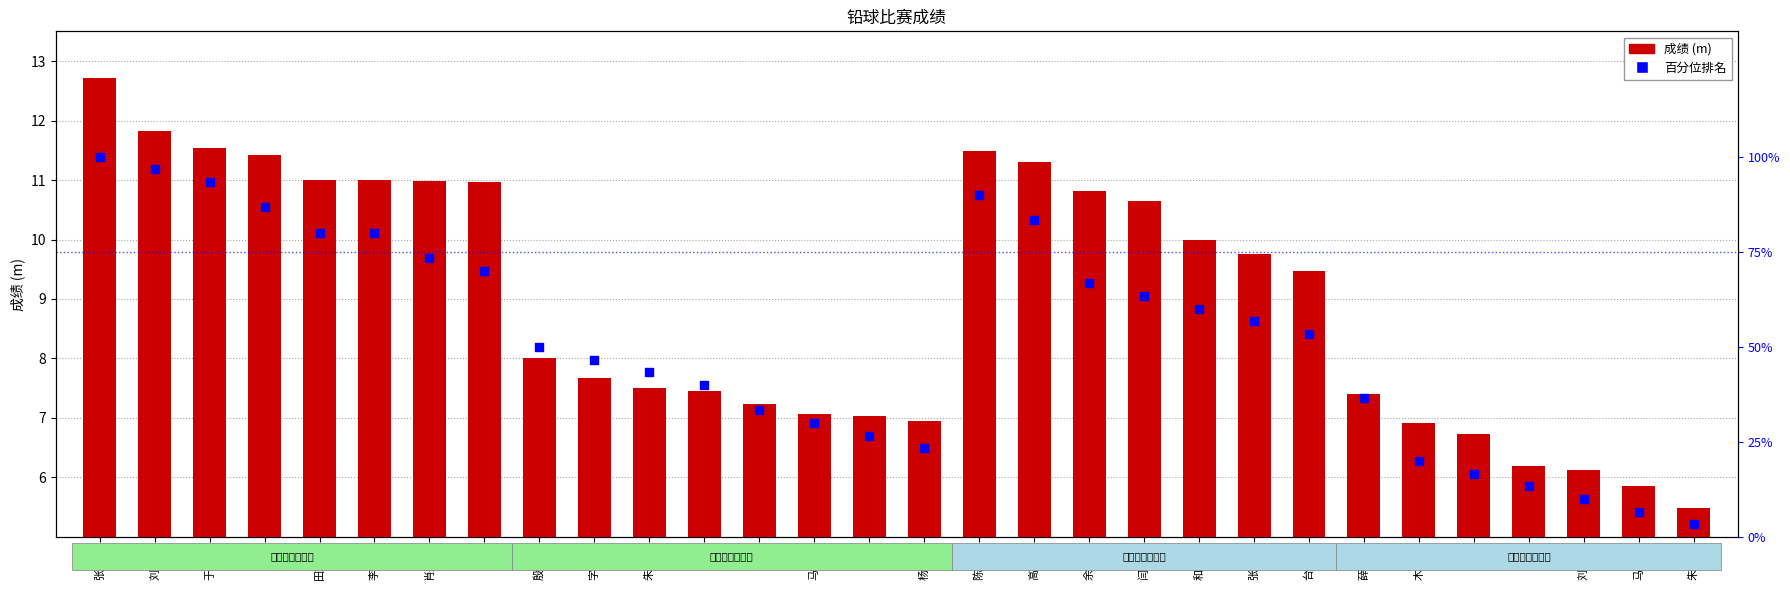

Is the value of 成绩 (m) at 金凤 greater than the value of 百分位排名 at 刘建民?

No